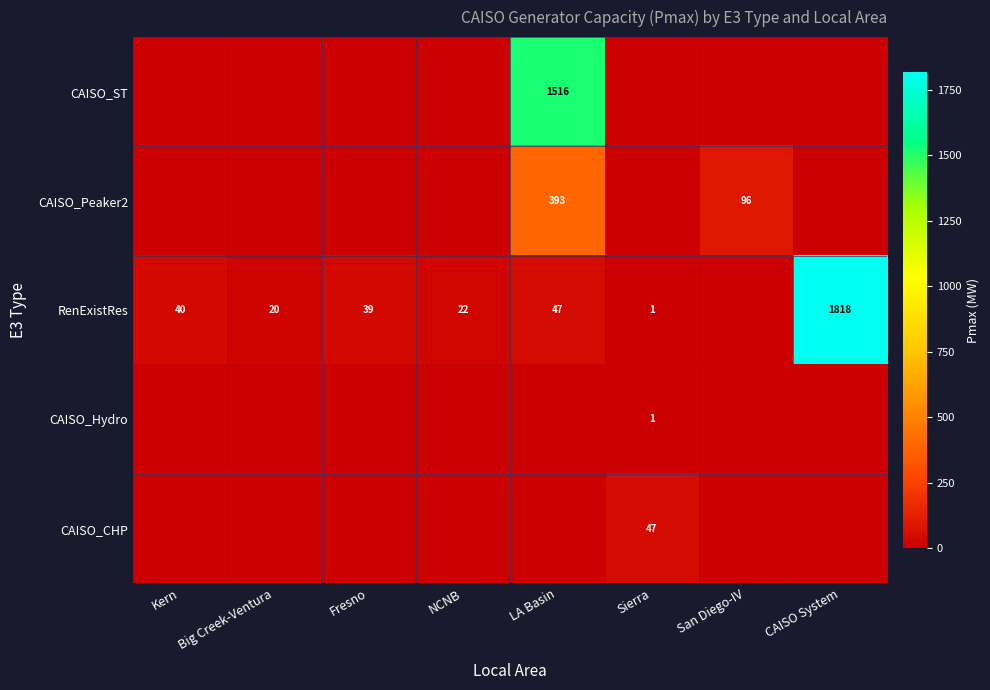

What is the sum of the RenExistRes values at NCNB and CAISO System?

1840